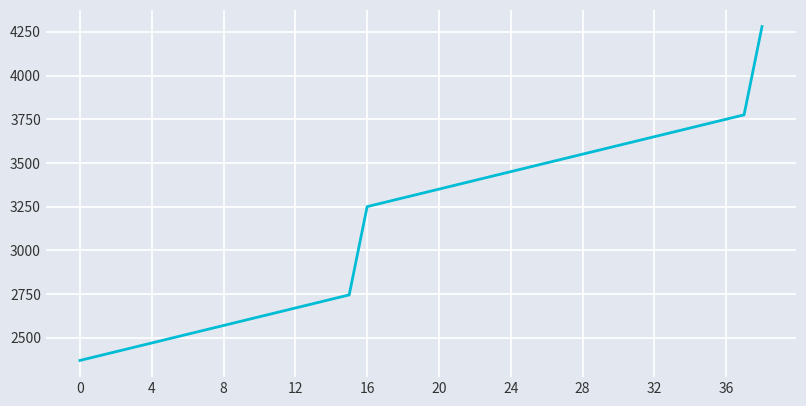

What is the greatest value displayed?

4280